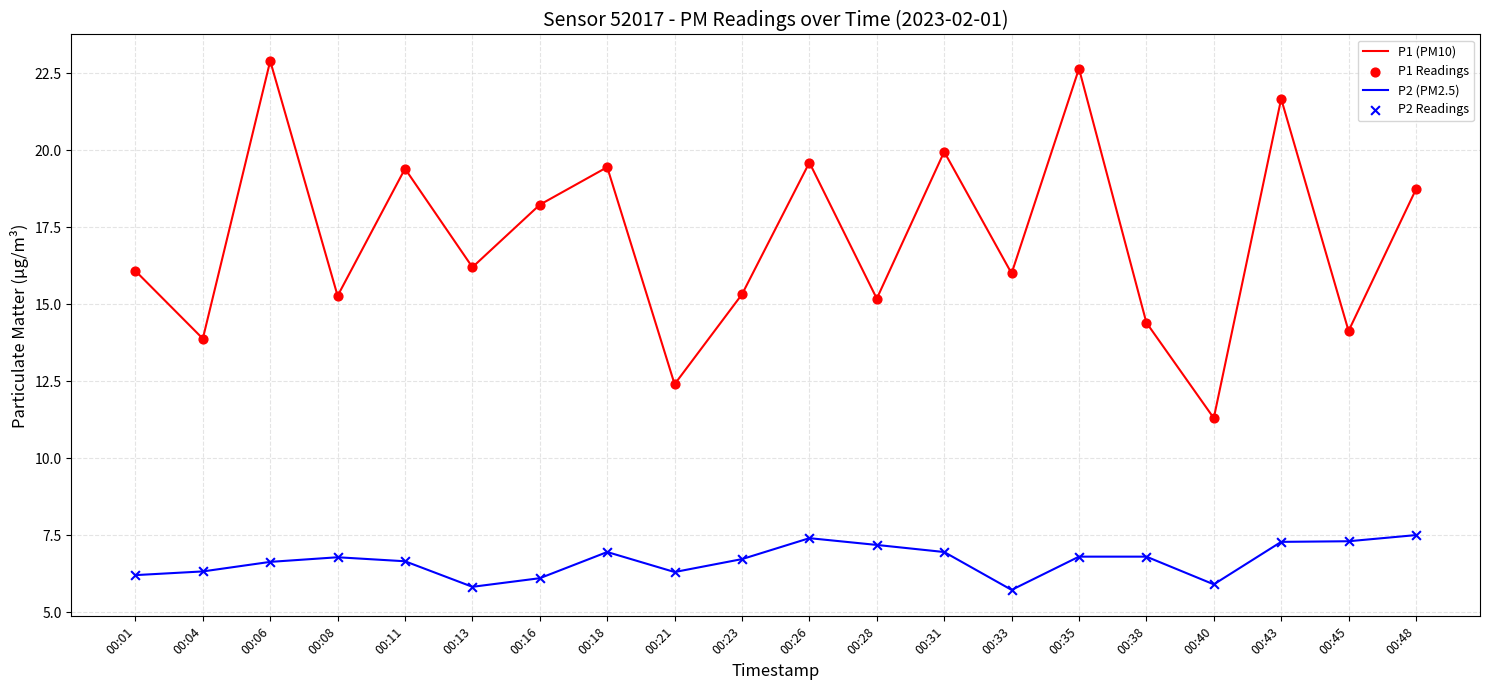

Which series has the largest total across all categories?

P1 (PM10)